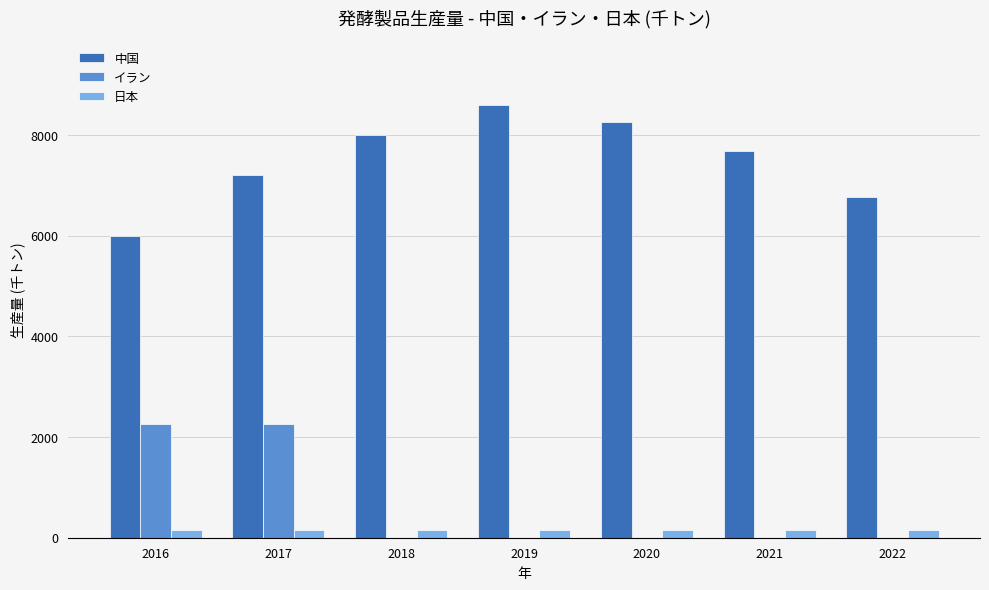

The value of 中国 at 2017 is 7200. True or false?

True